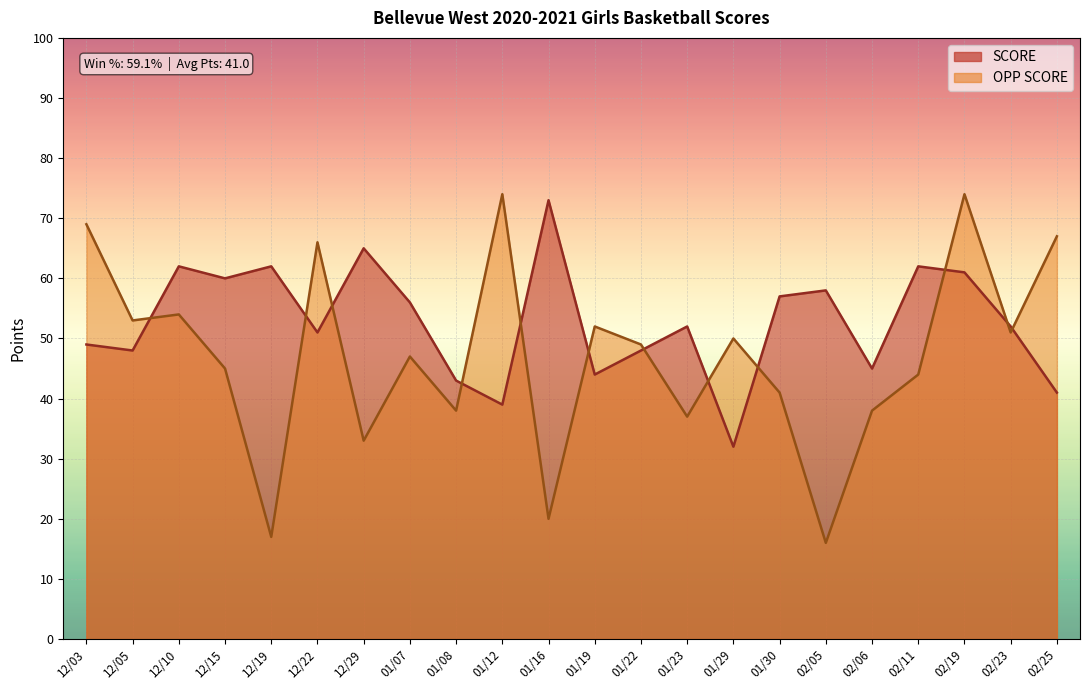

Read the OPP SCORE value at 02/25, to the nearest 10.

70